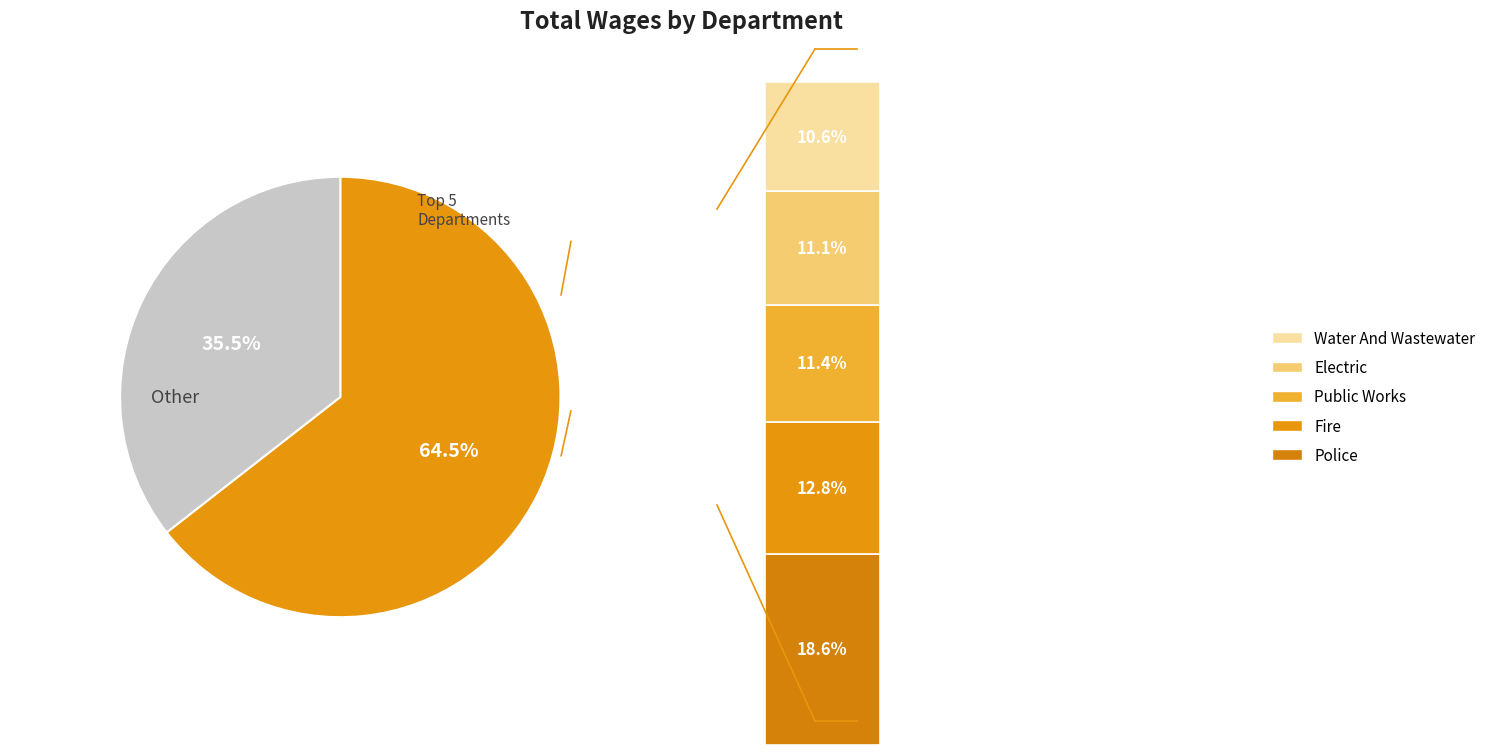

To the nearest percent, what portion does Police represent?

19%